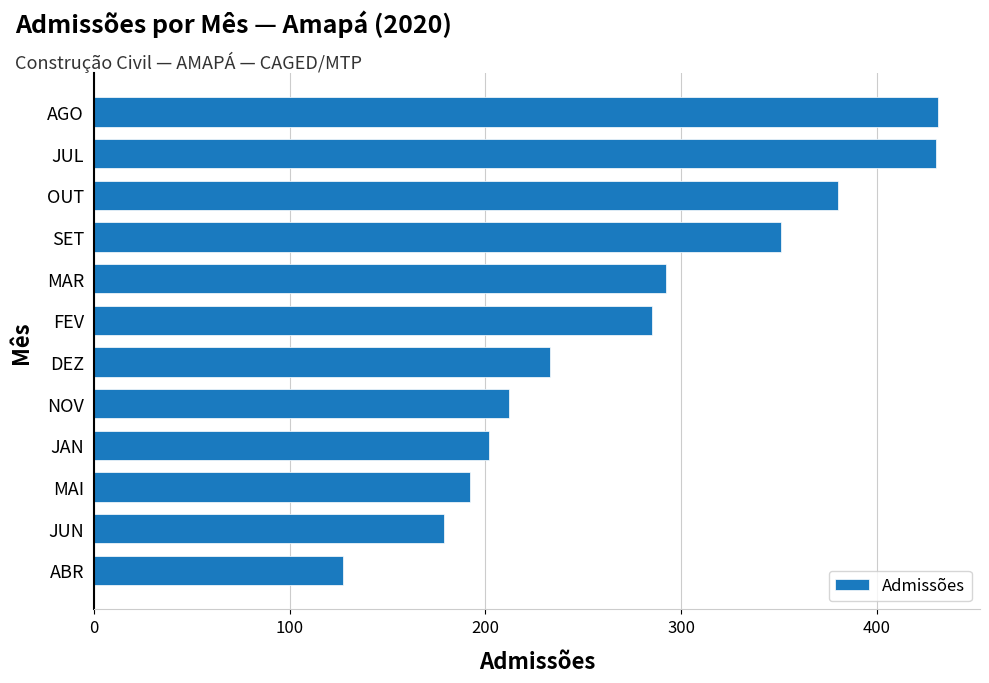

At which label is the value closest to 279?

FEV